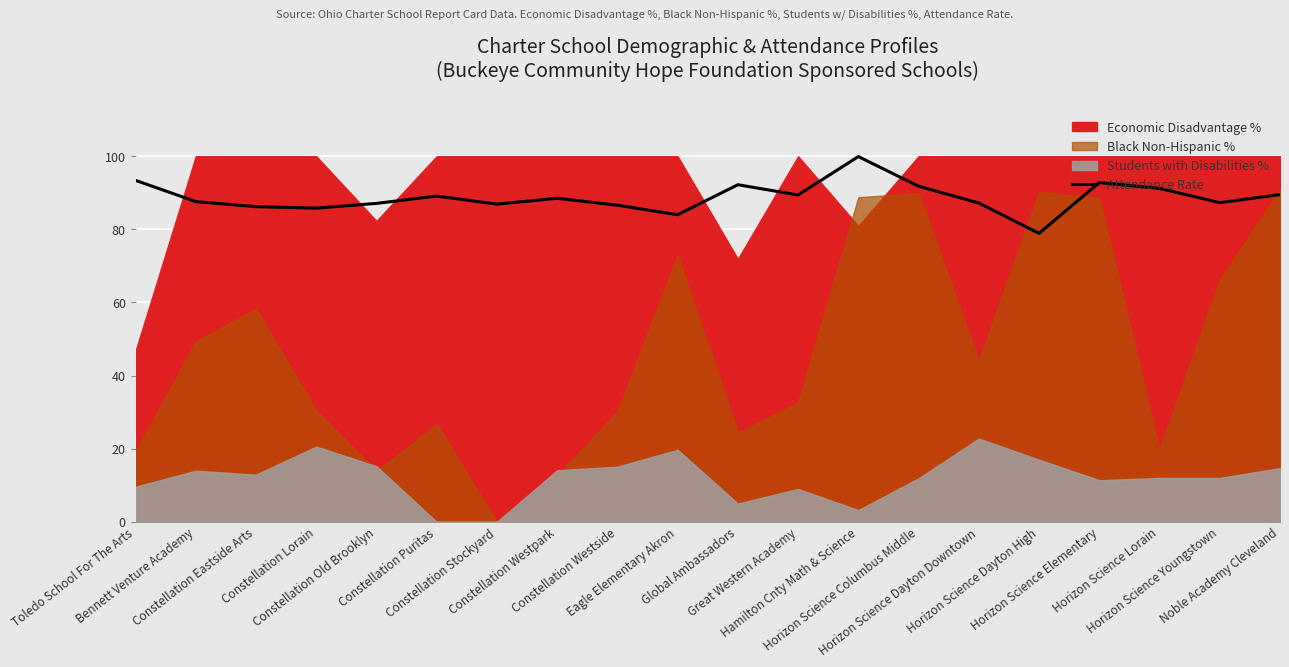

What is the average value?

88.8